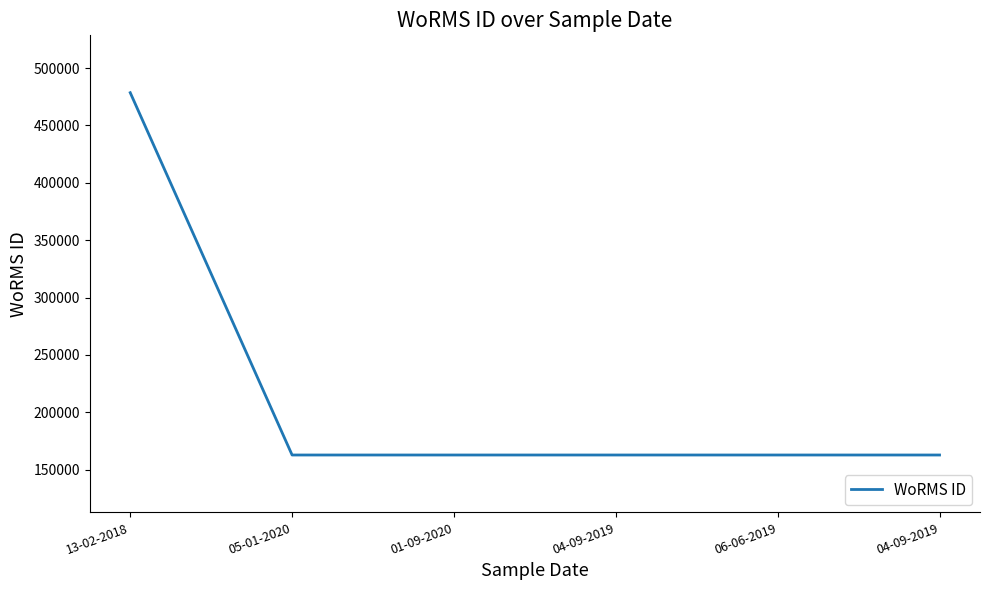

Count the number of values greater than 162728.

1